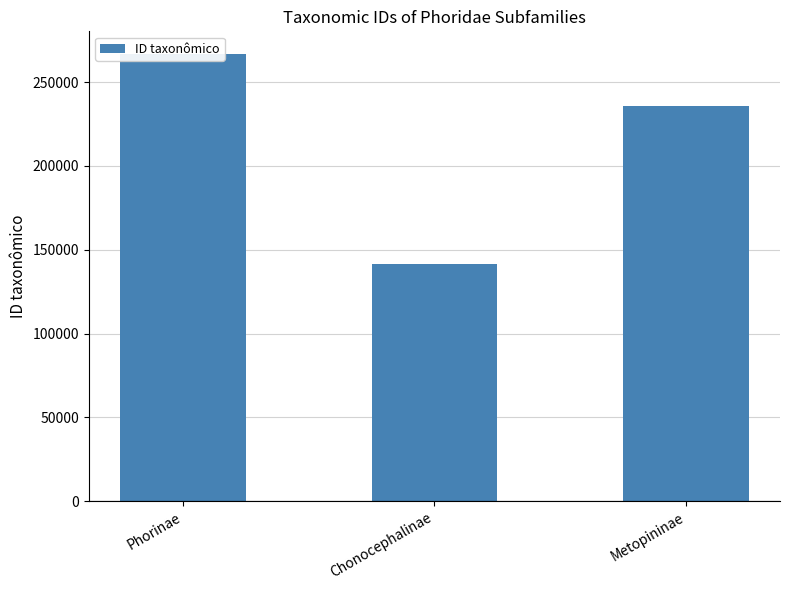

What is the sum of all values?

644668